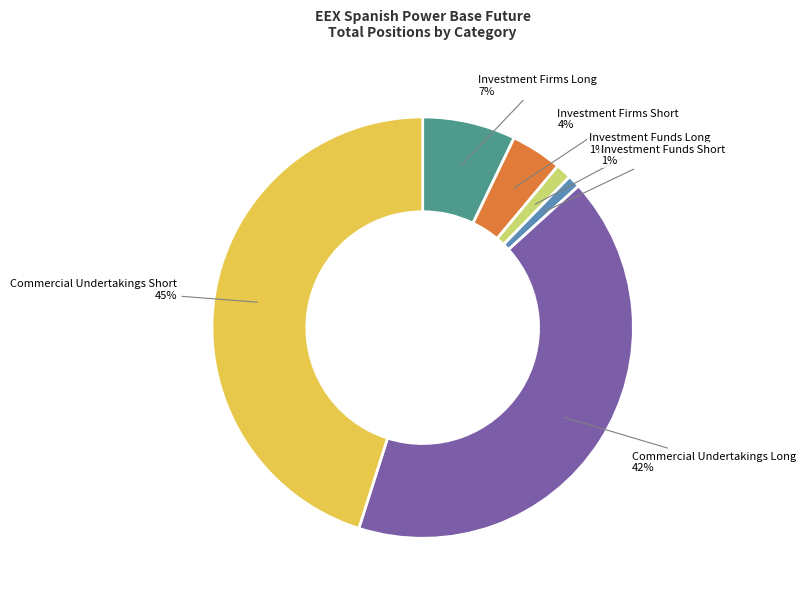

To the nearest percent, what percentage of the pie is Investment Funds Short?

1%